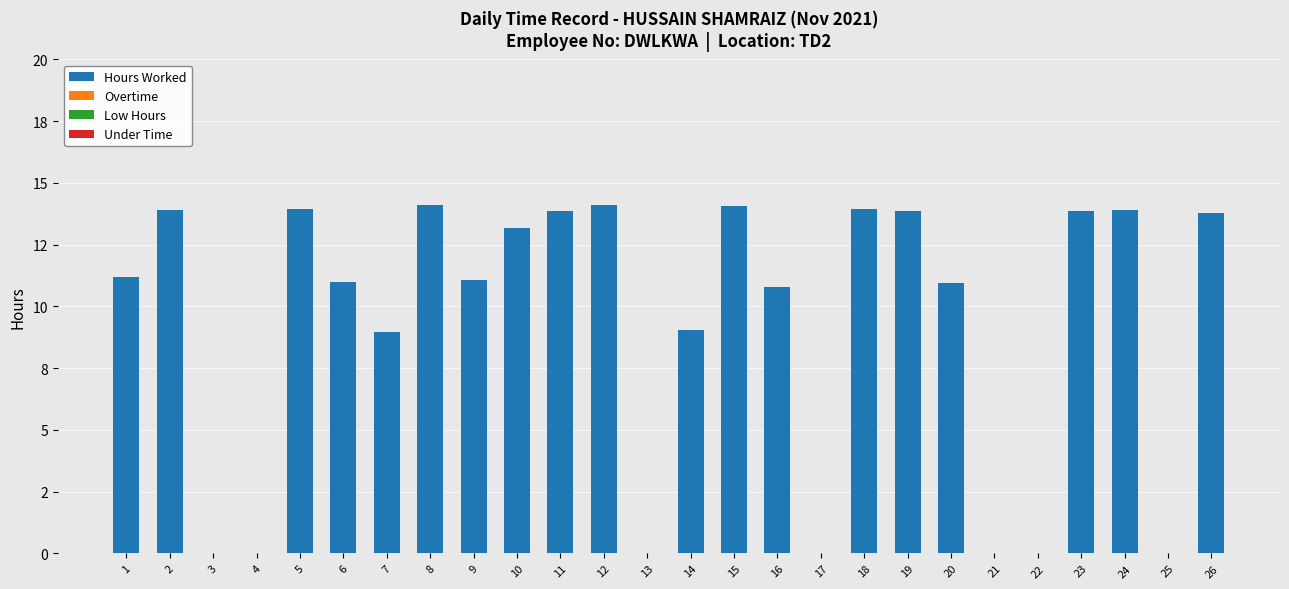

Reading left to right, list all the values displayed in this chart.

Hours Worked: 1=11.2	2=13.9	3=0.0	4=0.0	5=13.9	6=11.0	7=9.0	8=14.1	9=11.1	10=13.2	11=13.8	12=14.1	13=0.0	14=9.0	15=14.1	16=10.8	17=0.0	18=13.9	19=13.9	20=11.0	21=0.0	22=0.0	23=13.9	24=13.9	25=0.0	26=13.8
Overtime: 1=0.0	2=0.0	3=0.0	4=0.0	5=0.0	6=0.0	7=0.0	8=0.0	9=0.0	10=0.0	11=0.0	12=0.0	13=0.0	14=0.0	15=0.0	16=0.0	17=0.0	18=0.0	19=0.0	20=0.0	21=0.0	22=0.0	23=0.0	24=0.0	25=0.0	26=0.0
Low Hours: 1=0.0	2=0.0	3=0.0	4=0.0	5=0.0	6=0.0	7=0.0	8=0.0	9=0.0	10=0.0	11=0.0	12=0.0	13=0.0	14=0.0	15=0.0	16=0.0	17=0.0	18=0.0	19=0.0	20=0.0	21=0.0	22=0.0	23=0.0	24=0.0	25=0.0	26=0.0
Under Time: 1=0.0	2=0.0	3=0.0	4=0.0	5=0.0	6=0.0	7=0.0	8=0.0	9=0.0	10=0.0	11=0.0	12=0.0	13=0.0	14=0.0	15=0.0	16=0.0	17=0.0	18=0.0	19=0.0	20=0.0	21=0.0	22=0.0	23=0.0	24=0.0	25=0.0	26=0.0